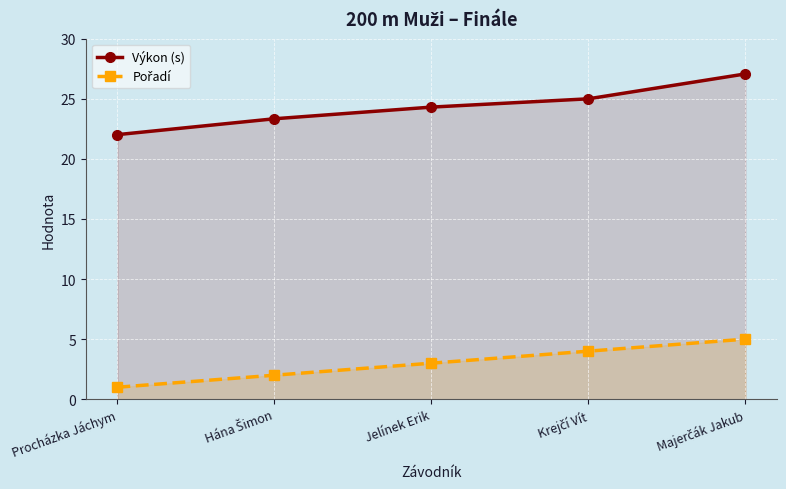

What is the label of the 2nd point from the left?

Hána Šimon